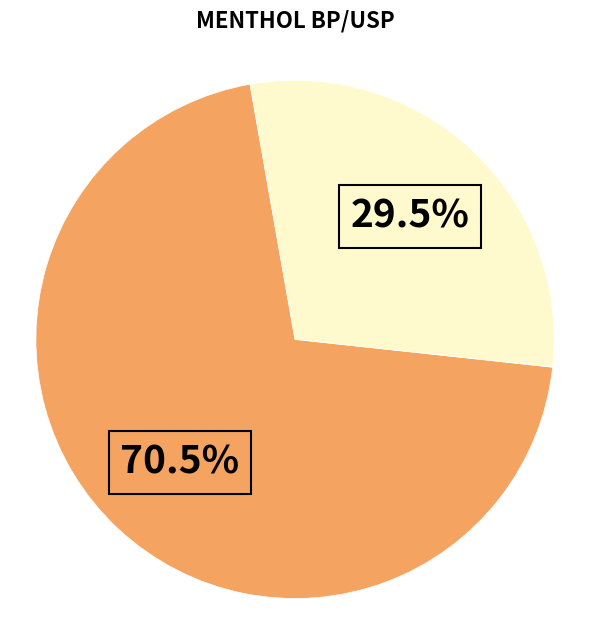

Does any single category account for the majority?

Yes